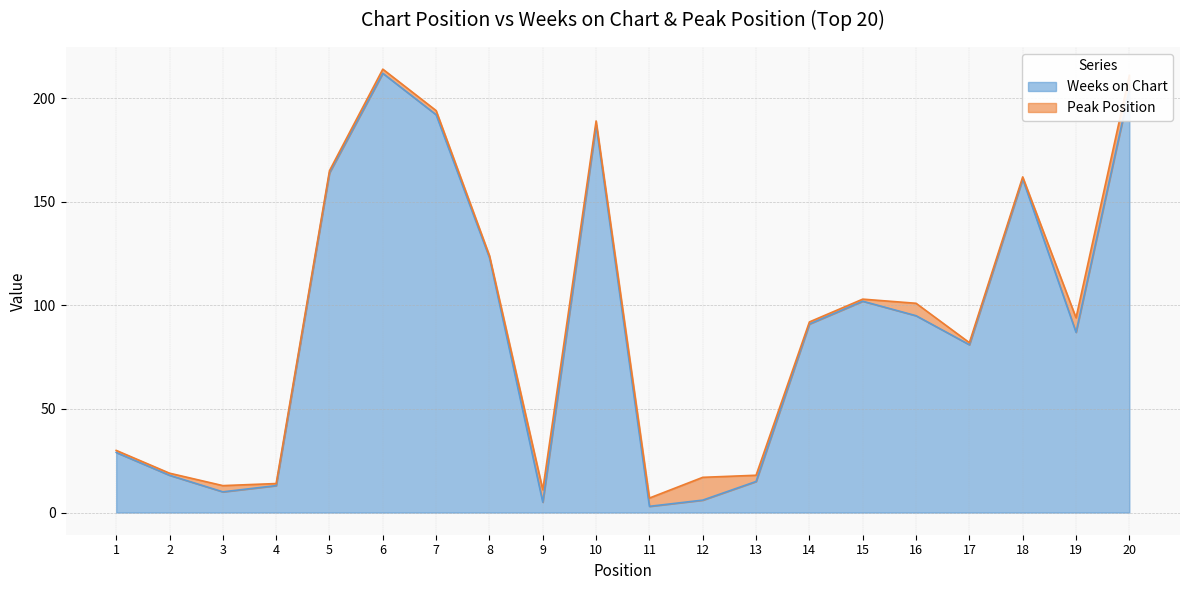

Between 7 and 20, which is larger?

20